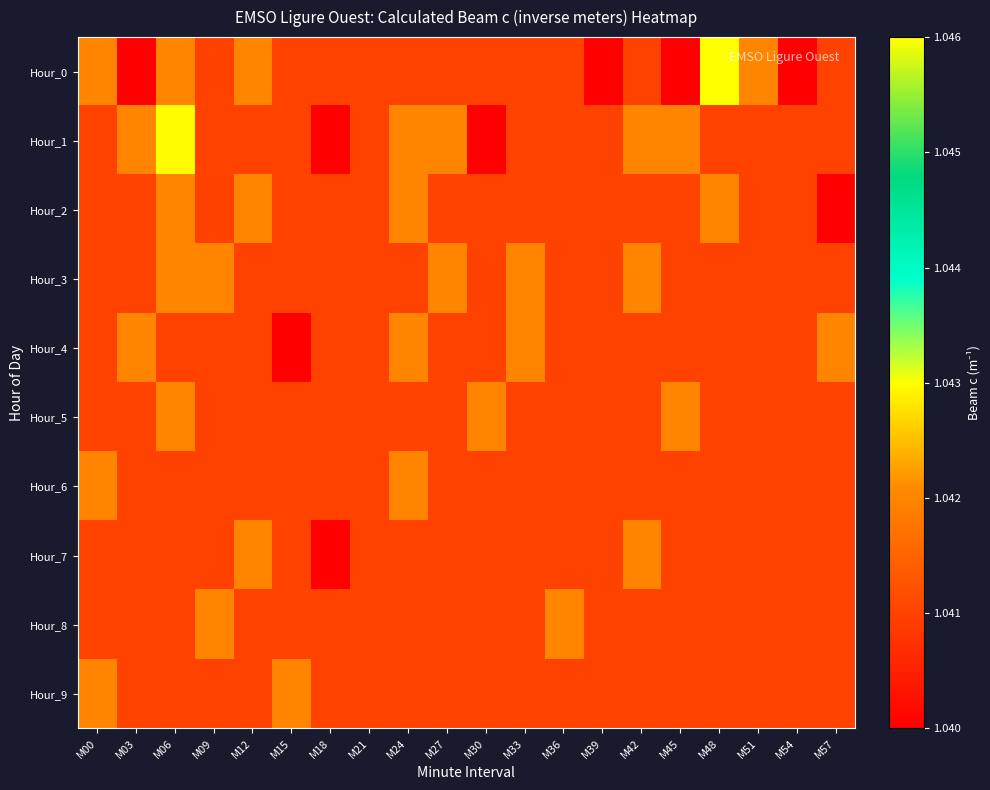

Which has a higher value, M48 or M57?

M48